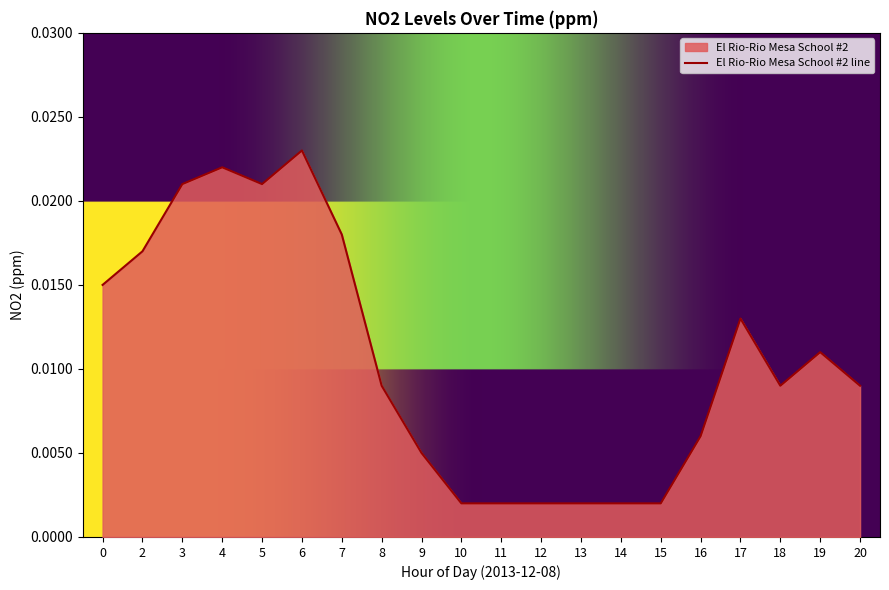

Rank the categories by value from highest to lowest.

6, 4, 3, 5, 7, 2, 0, 17, 19, 8, 18, 20, 16, 9, 10, 11, 12, 13, 14, 15